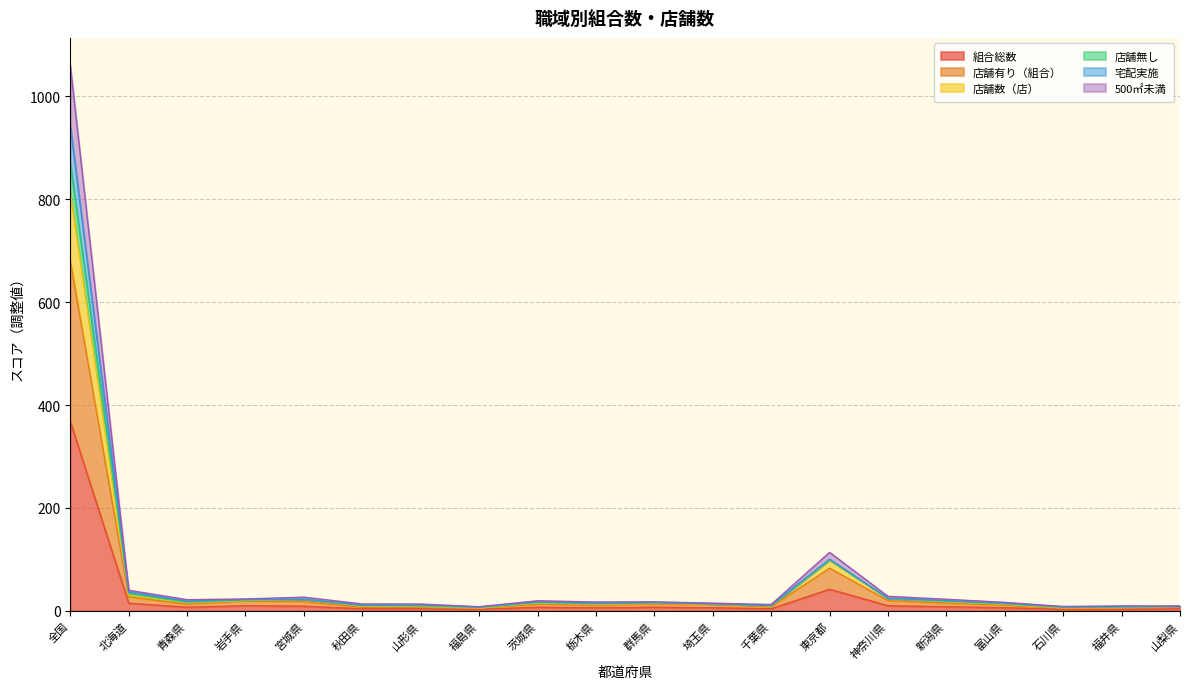

Is it true that 店舗数（店） equals 6.1 at 新潟県?

False